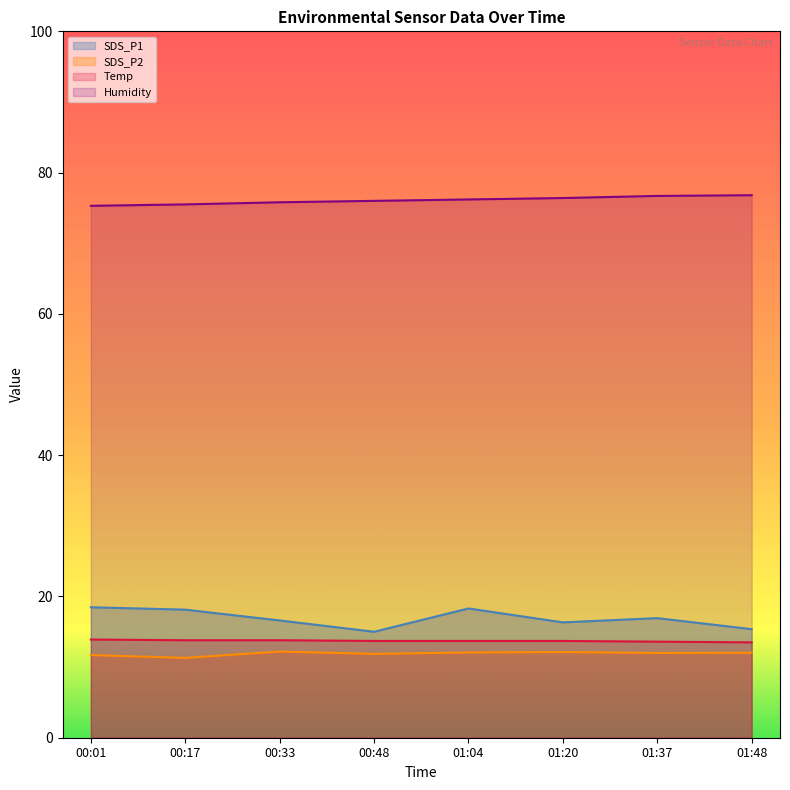

At which category is the sum across all series the highest?

01:04